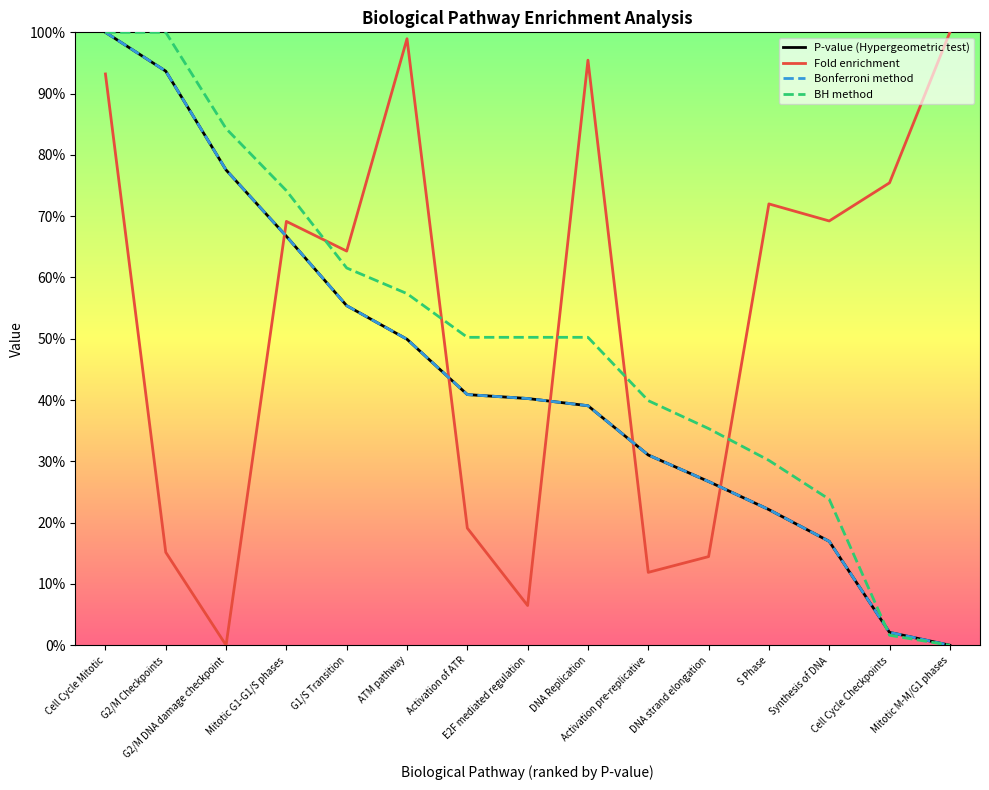

Which series has the largest total across all categories?

Fold enrichment